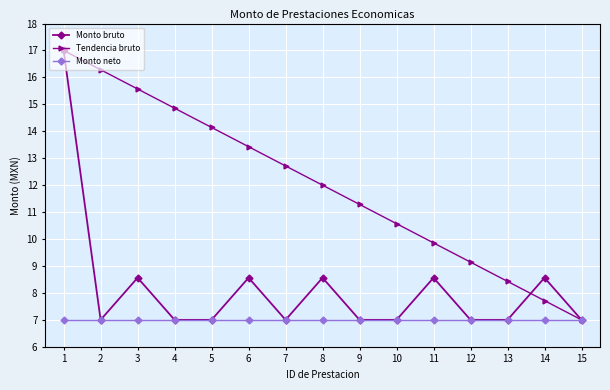

How many lines are shown in the chart?

3